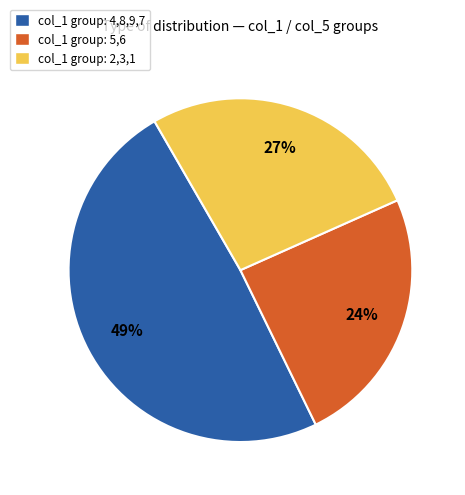

To the nearest percent, what is the average slice percentage?

33%